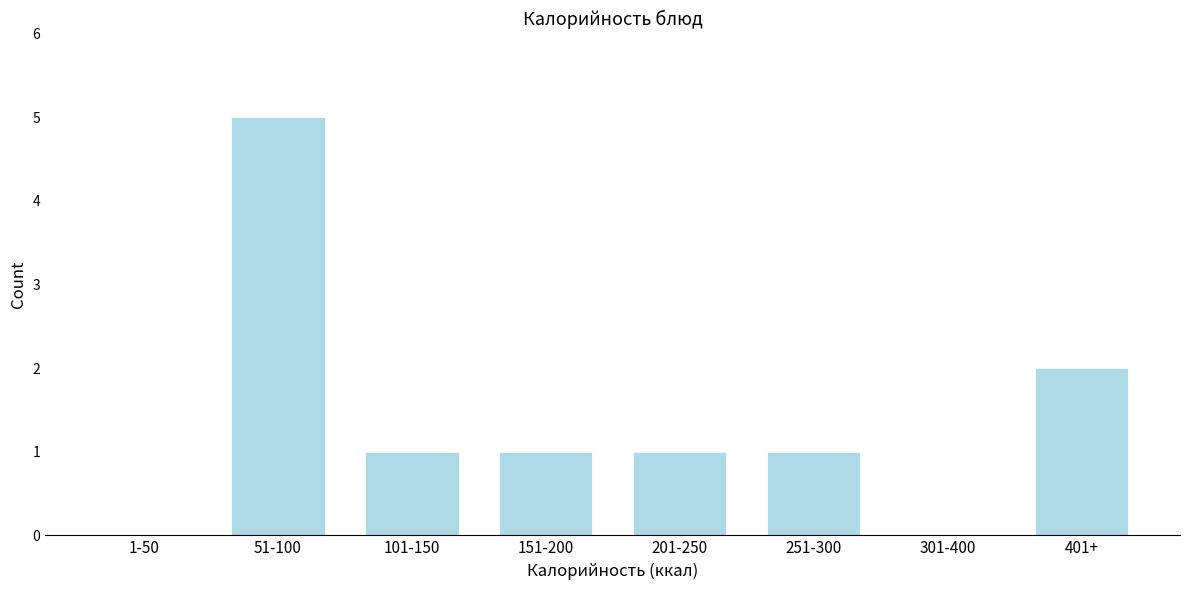

Reading right to left, list all the values displayed in this chart.

401+=2	301-400=0	251-300=1	201-250=1	151-200=1	101-150=1	51-100=5	1-50=0